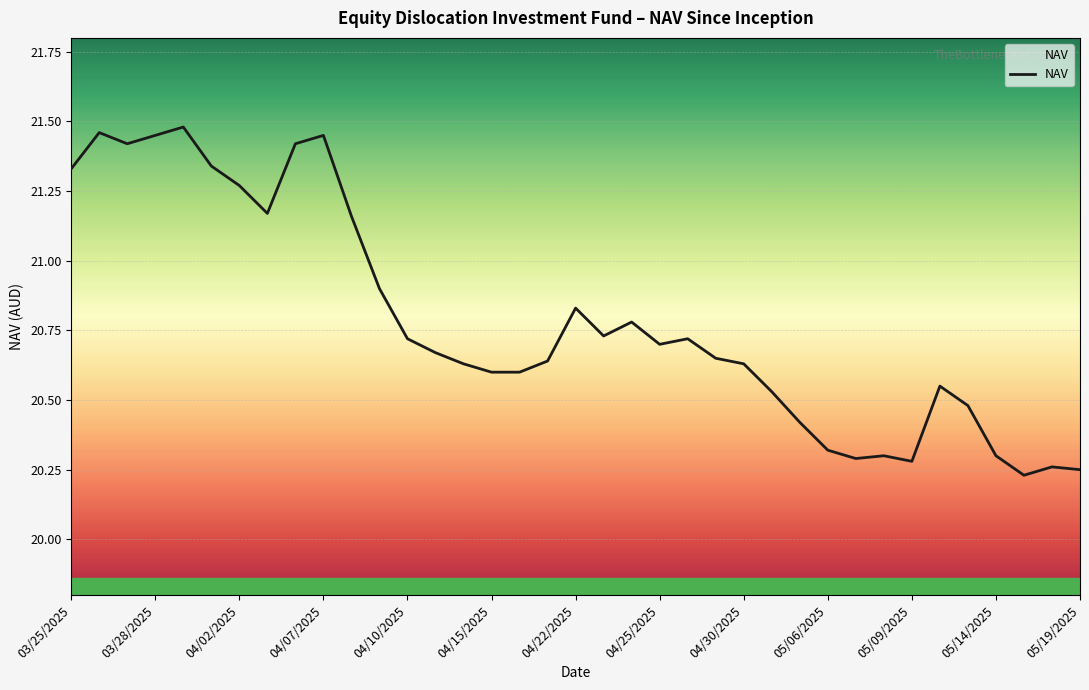

Is this an area chart (filled region under the line)?

Yes